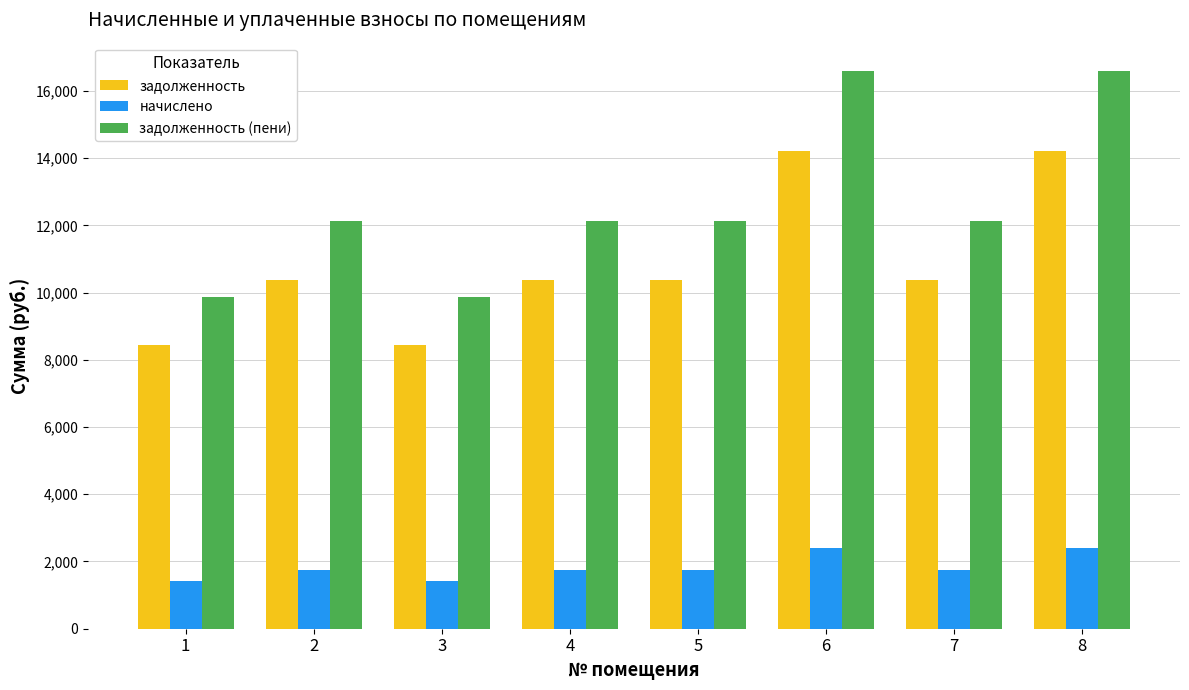

What is the greatest value displayed?

16605.6